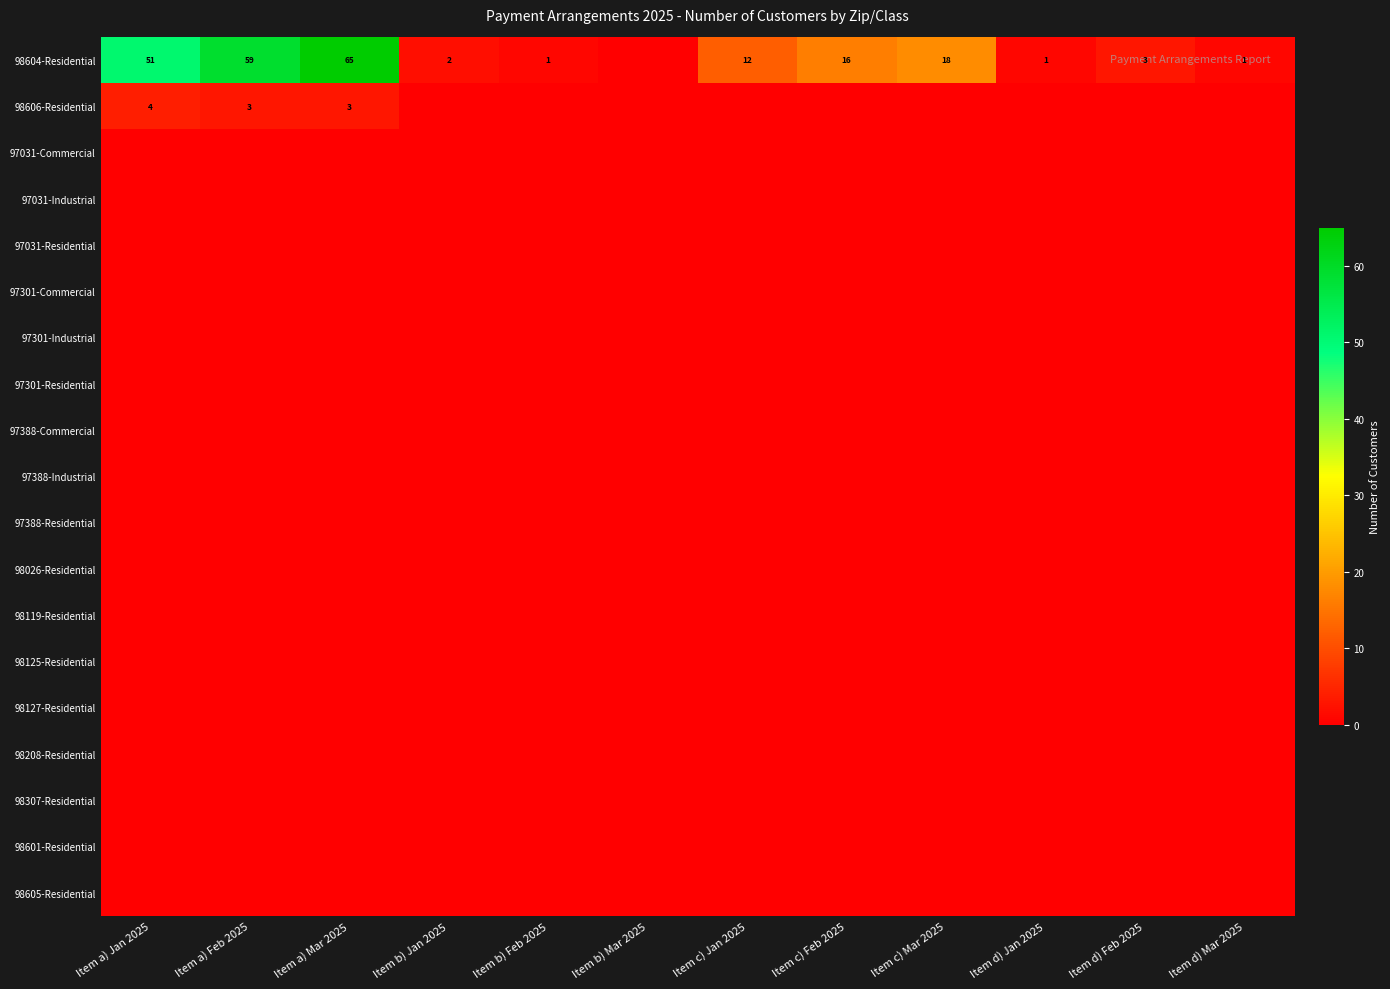

List the series in order of their peak value, highest first.

98604-Residential, 98606-Residential, 97031-Commercial, 97031-Industrial, 97031-Residential, 97301-Commercial, 97301-Industrial, 97301-Residential, 97388-Commercial, 97388-Industrial, 97388-Residential, 98026-Residential, 98119-Residential, 98125-Residential, 98127-Residential, 98208-Residential, 98307-Residential, 98601-Residential, 98605-Residential